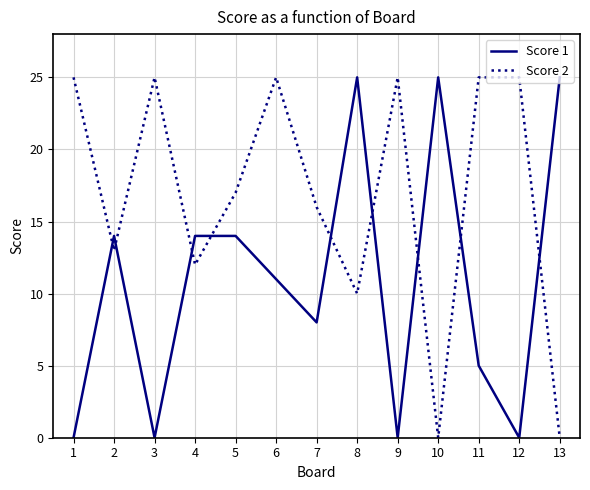

What is the greatest value displayed?

25